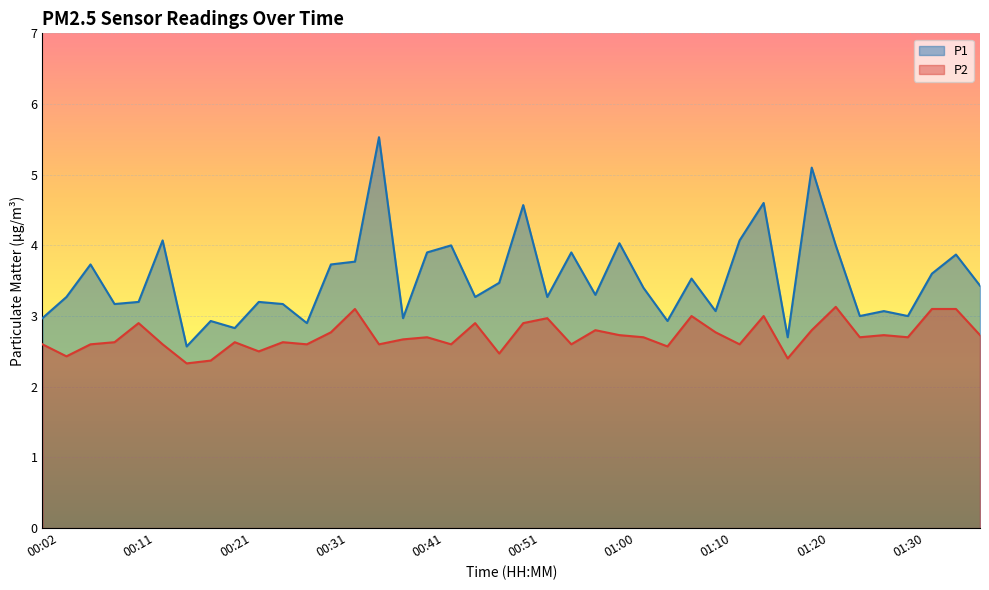

How many data points in P1 are above 3?

30